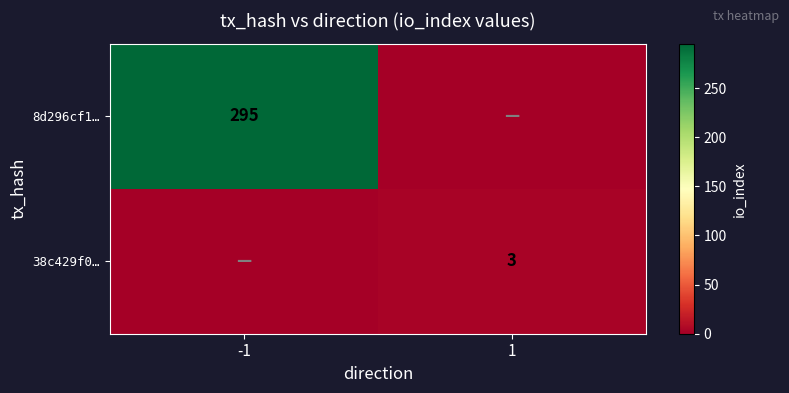

Is the value of 38c429f0… at 1 greater than the value of 8d296cf1… at -1?

No